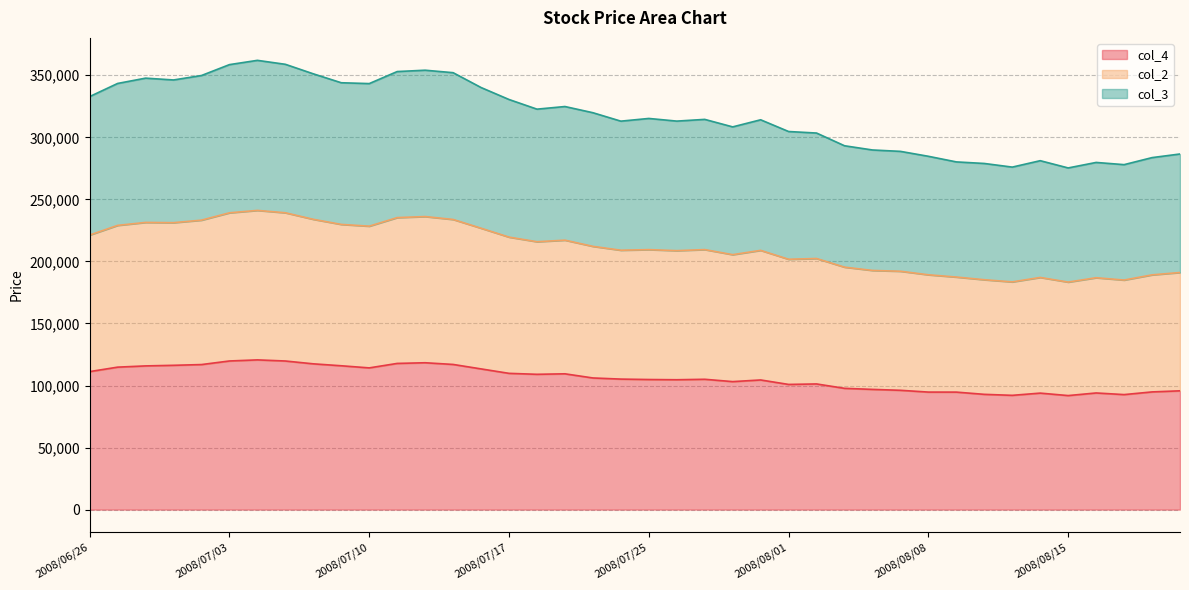

At which category is the sum across all series the highest?

2008/07/04